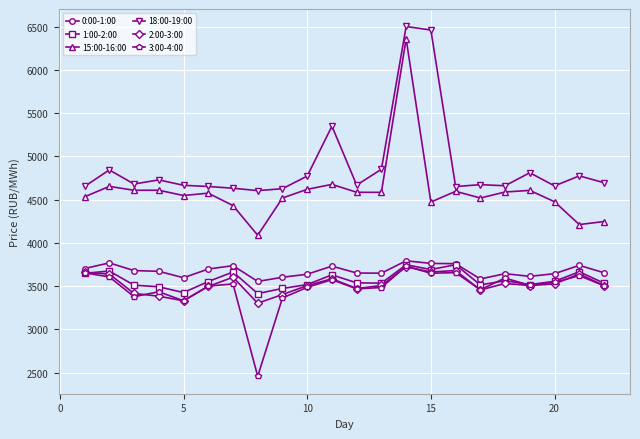

Which series has the widest spread of values?

15:00-16:00